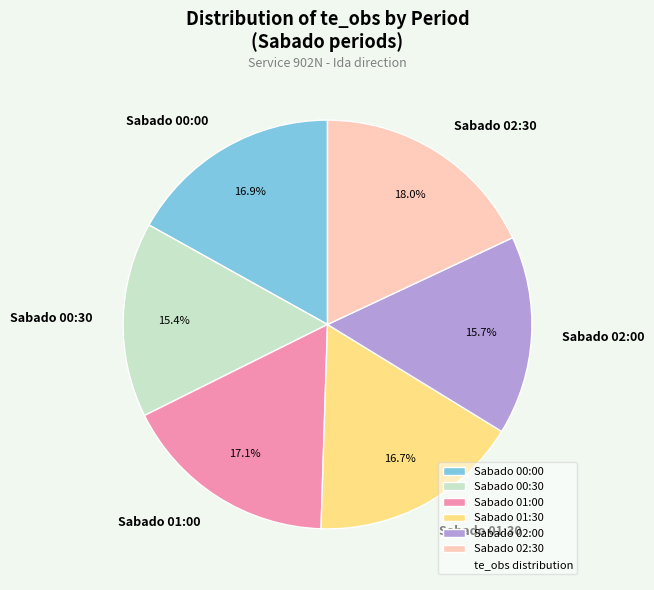

What percentage is NOT represented by Sabado 00:00?

83.1%